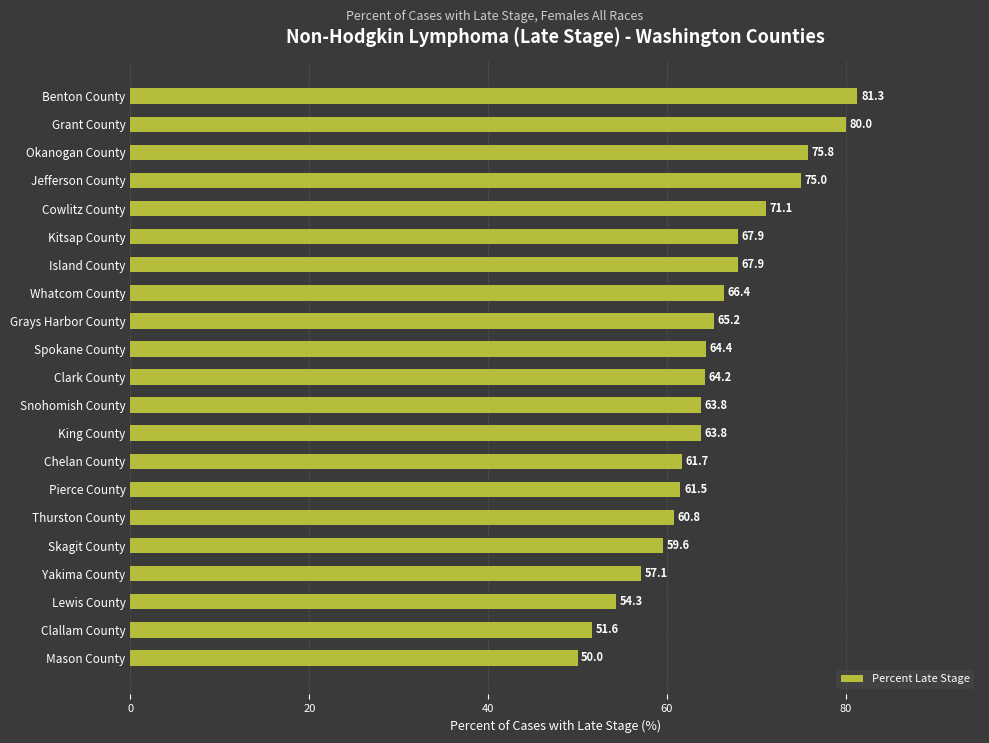

Which label corresponds to the smallest value in the chart?

Mason County